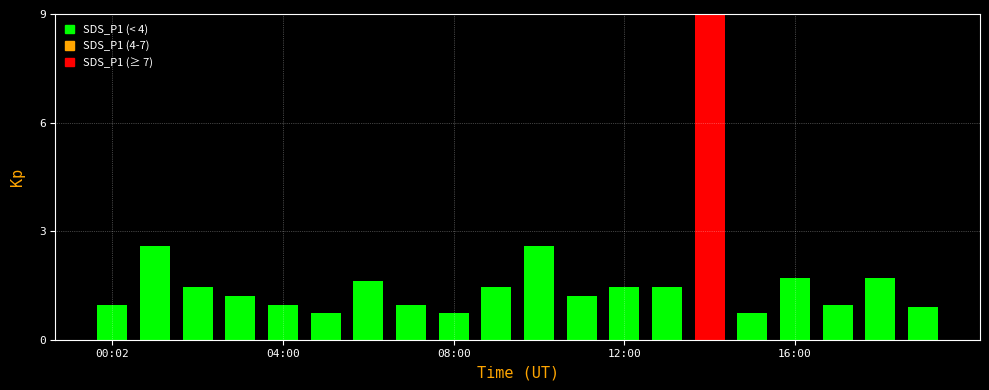

What is the sum of all values?

34.5